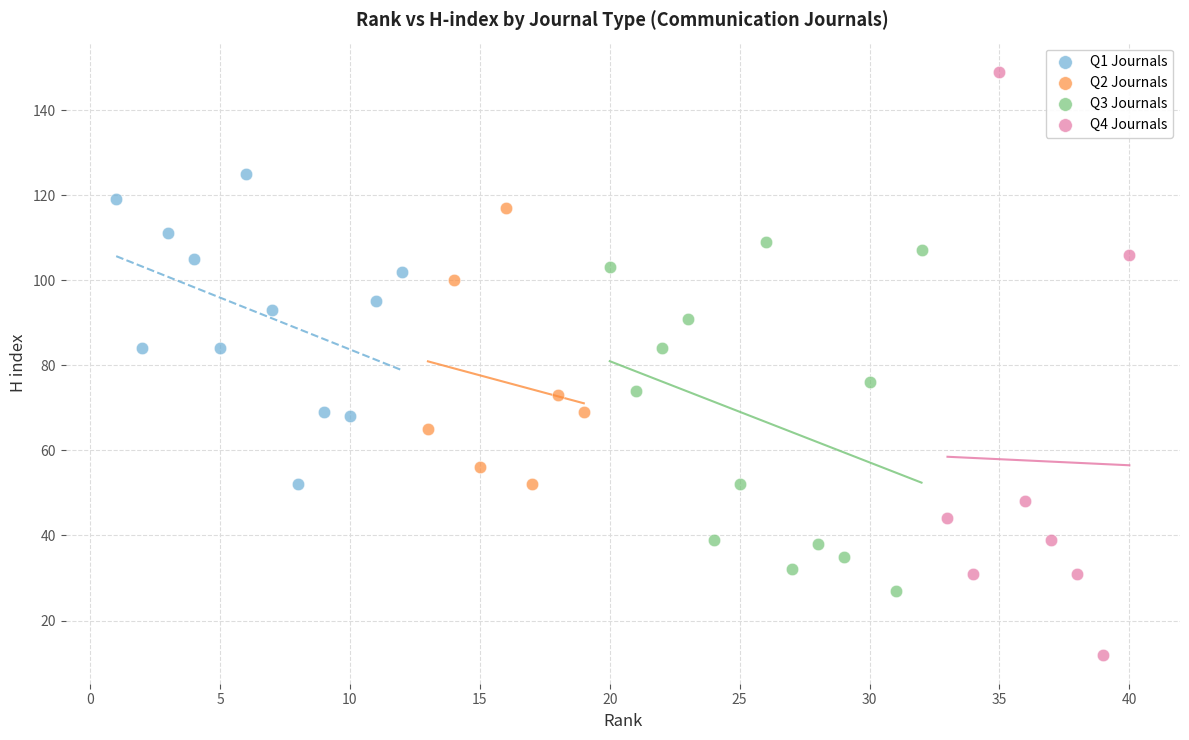

Which series reaches the maximum Y coordinate?

Q4 Journals